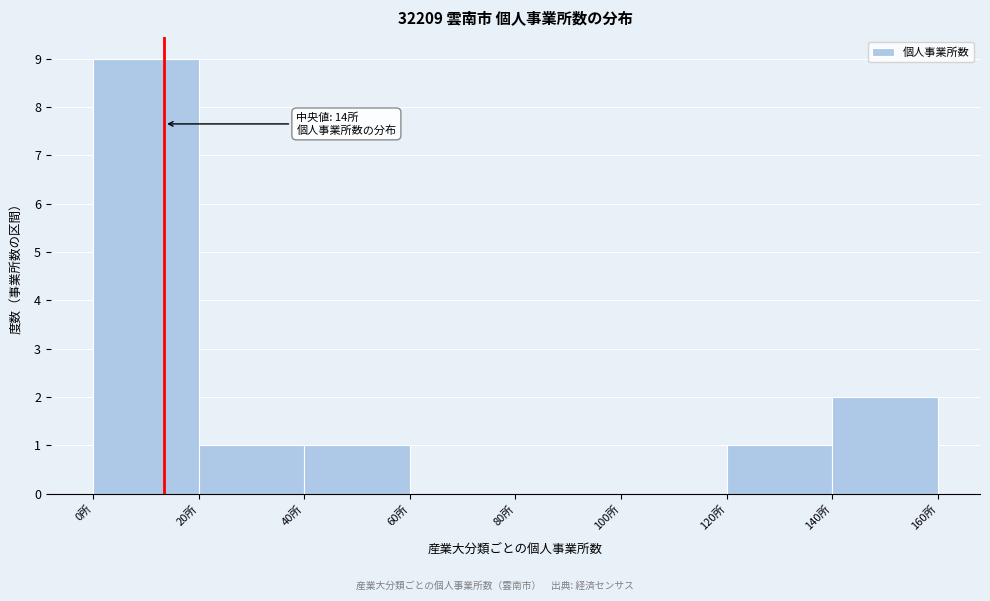

Over which range of the x-axis is the bar tallest?

0 to 20